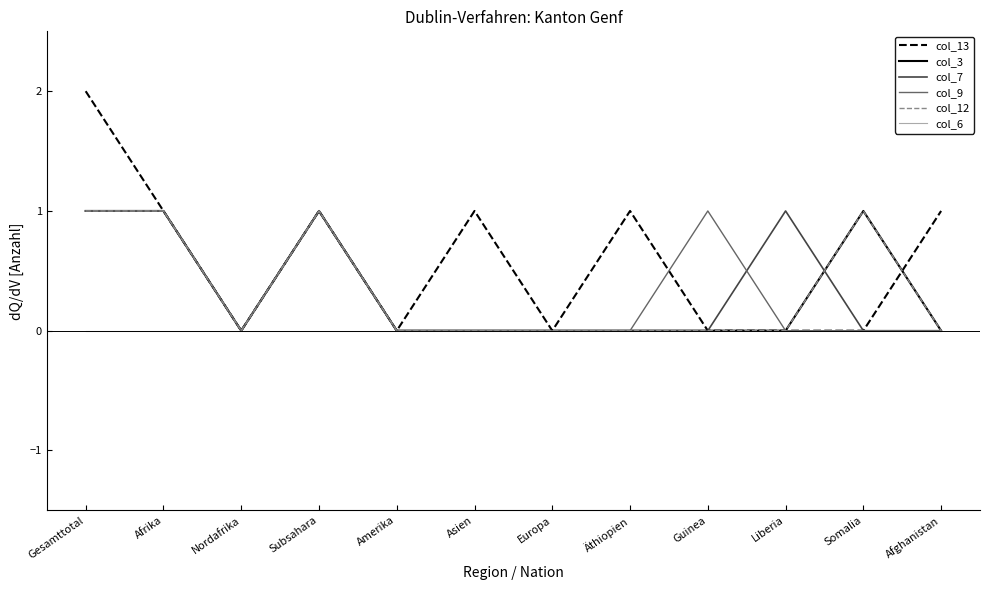

What is the total value across all series at Asien?

1